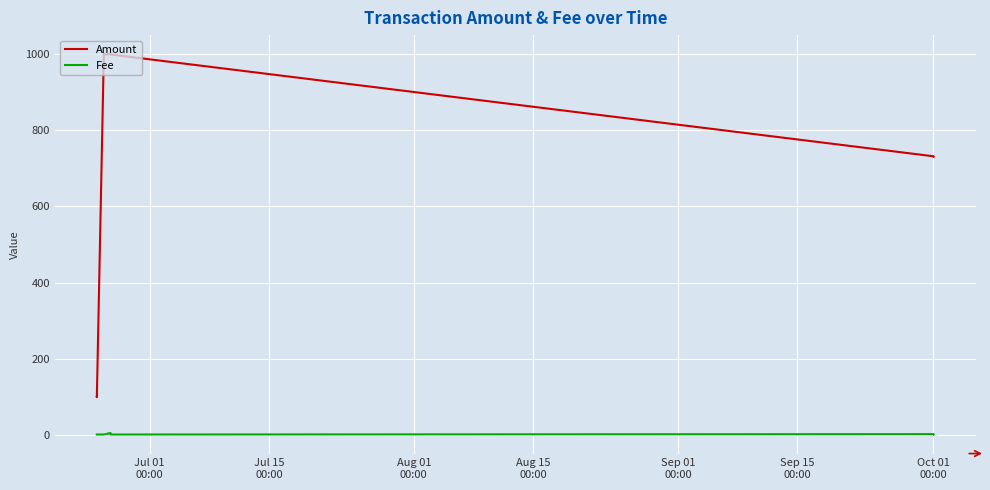

True or false: Fee and Amount intersect in this chart.

False